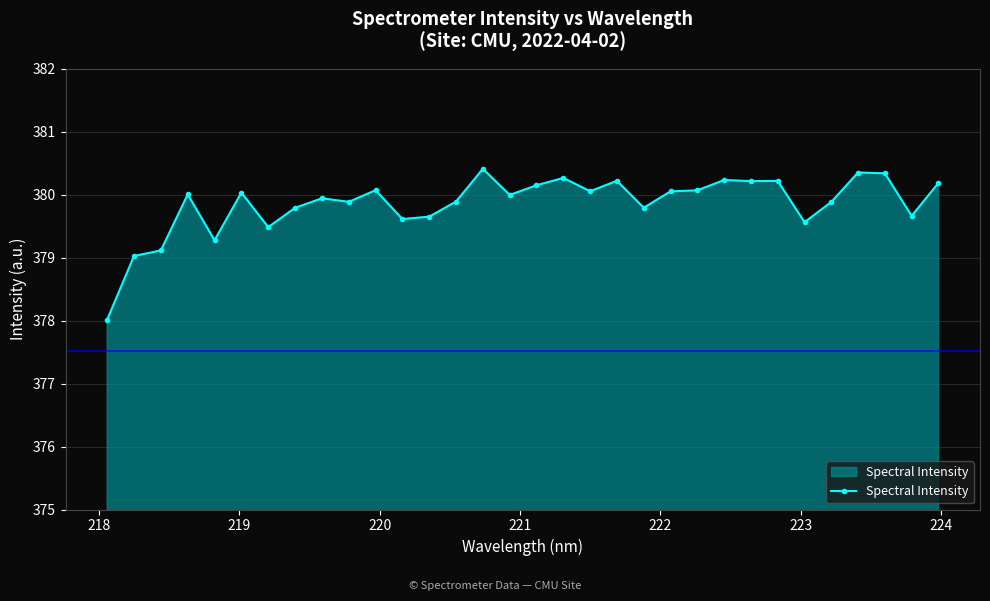

What is the difference between the maximum and minimum values?

2.4